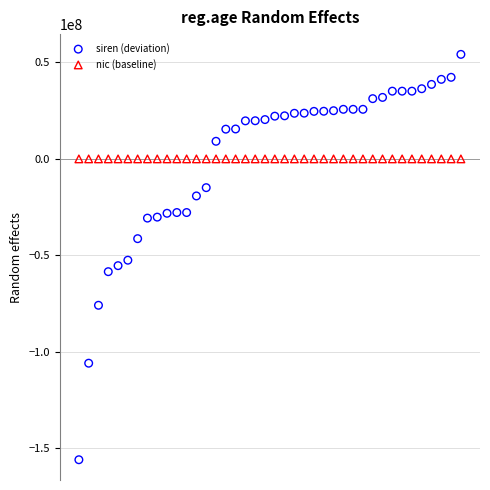

Which series reaches the maximum Y coordinate?

siren (deviation)